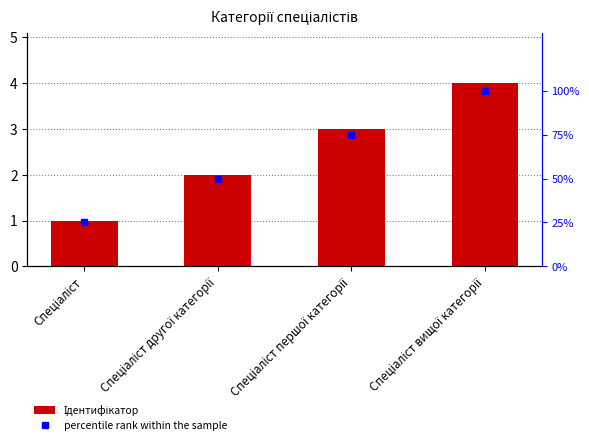

Is it true that Ідентифікатор equals 4 at Спеціаліст першої категорії?

False